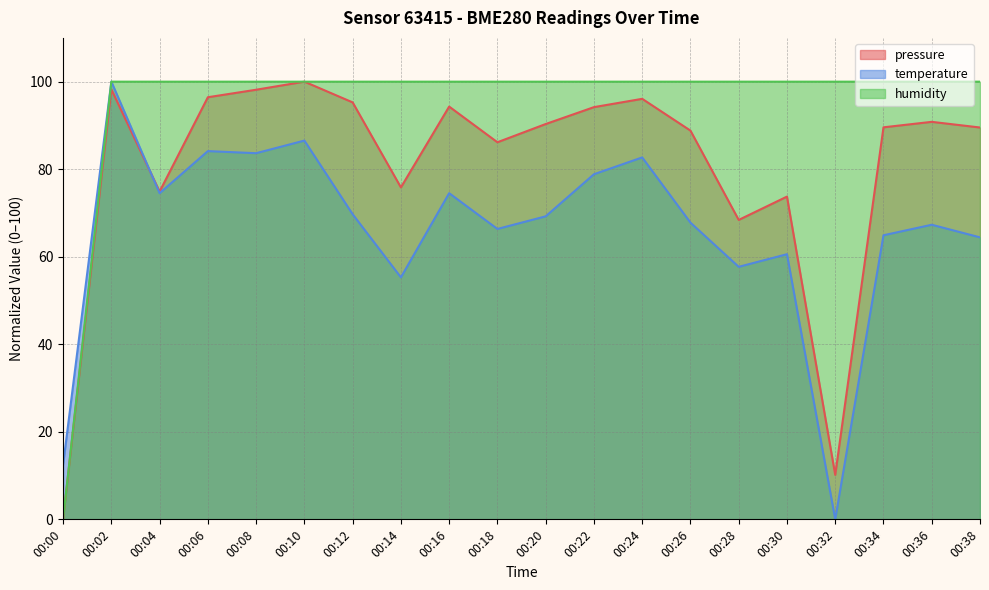

Which series has the largest range (max minus min)?

pressure